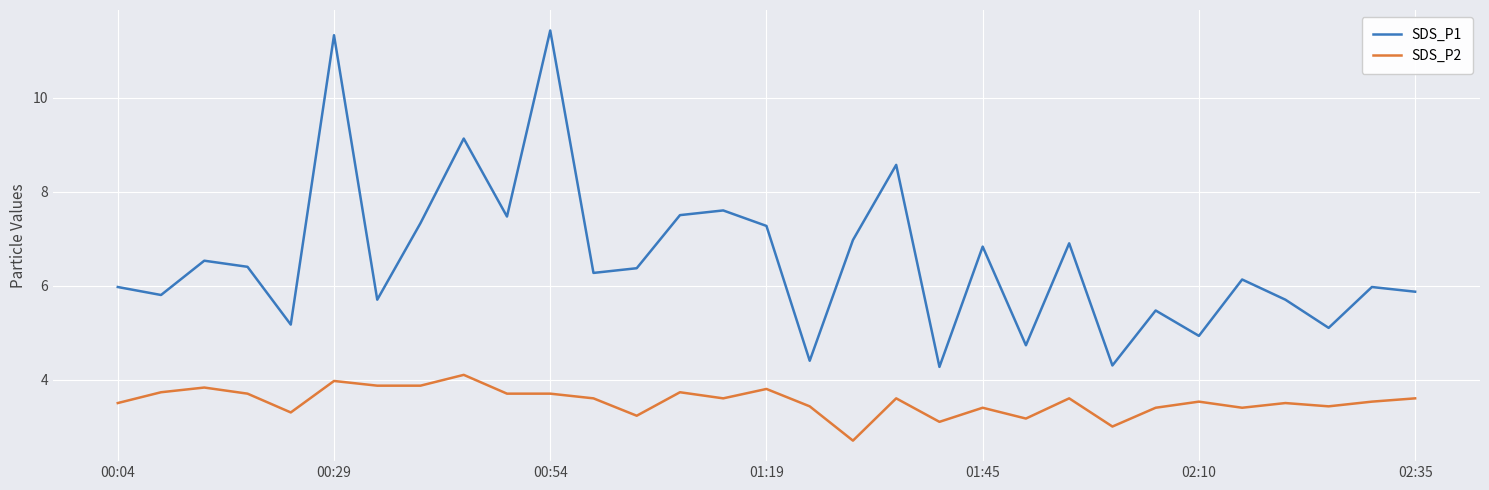

What is the highest value of the SDS_P1 series?

11.4